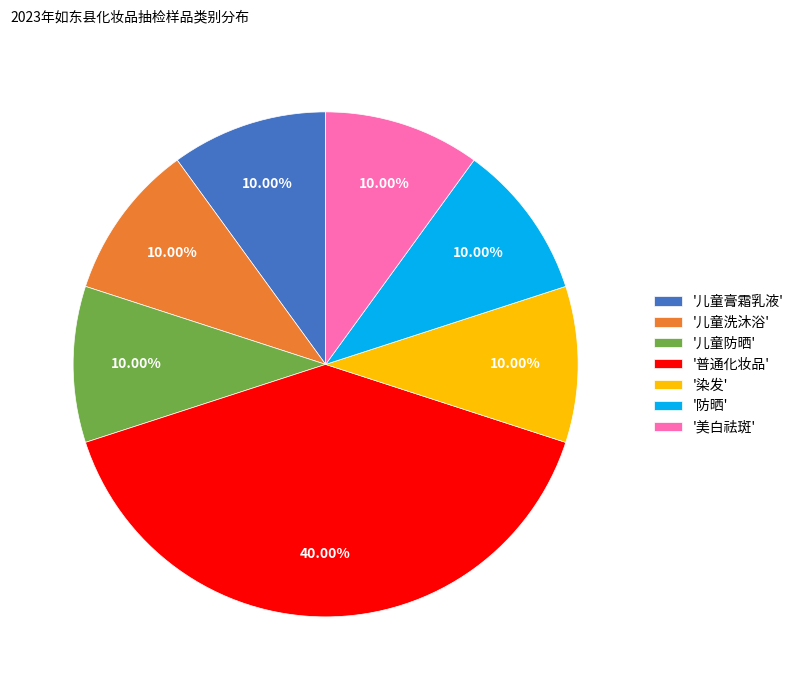

Which slice is the largest?

'普通化妆品'